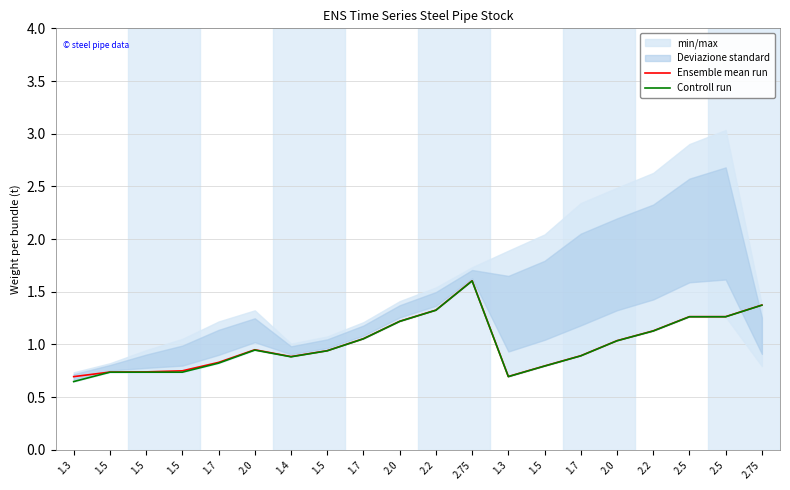

Is the value of Controll run at 1.3 greater than the value of Ensemble mean run at 1.5?

No